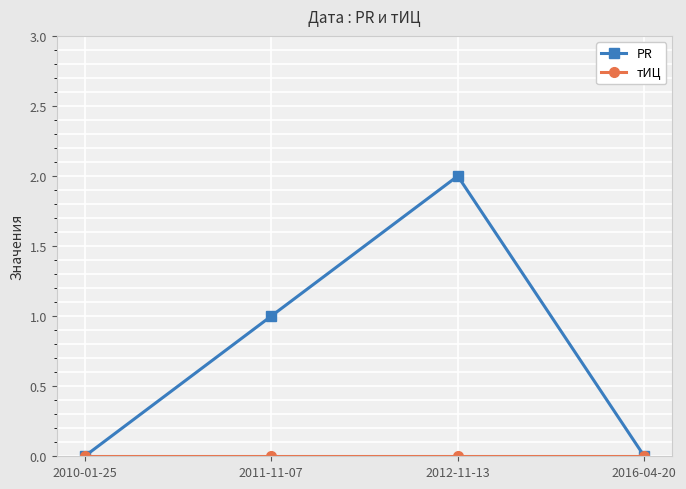

Which series has the largest total across all categories?

PR